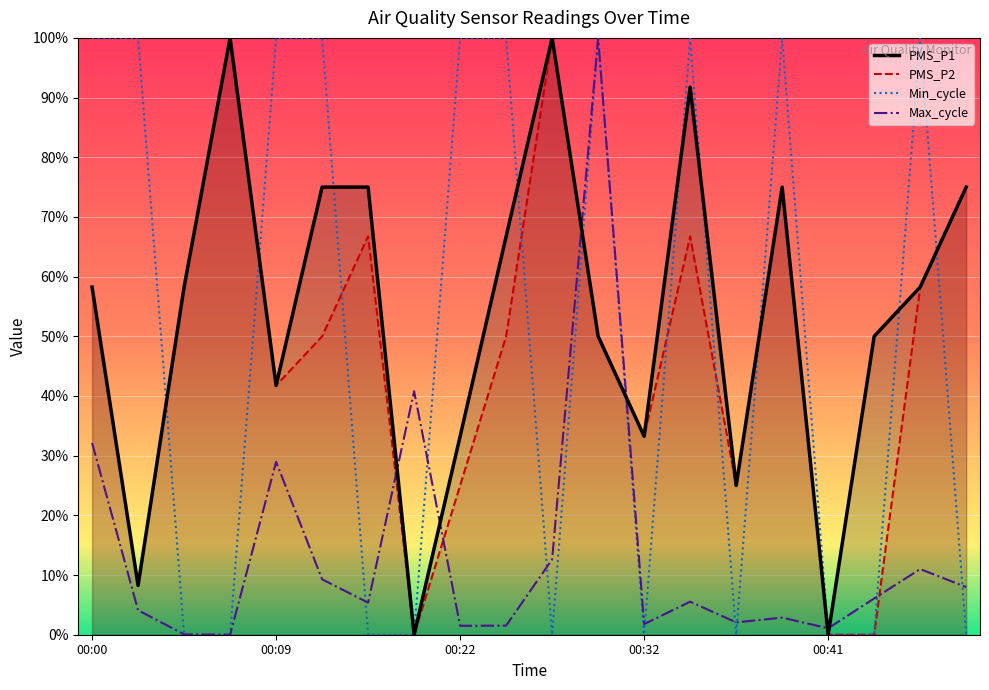

Between which two adjacent categories do Max_cycle and Min_cycle first intersect?

00:09 and 00:22